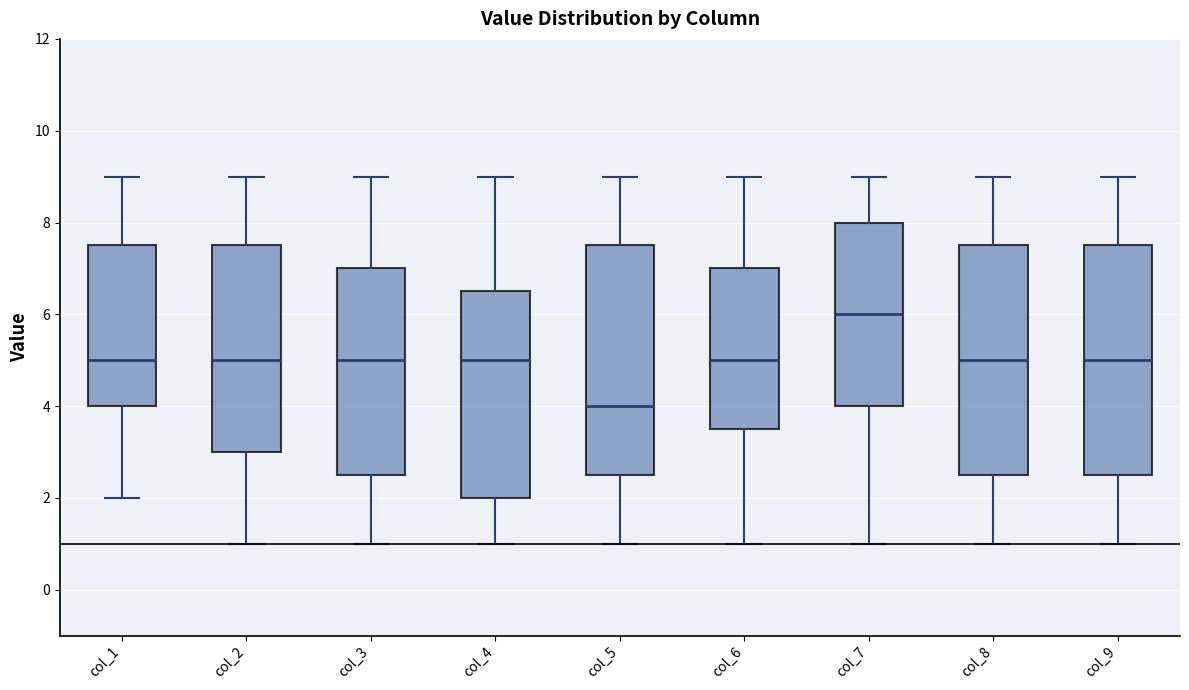

Reading left to right, transcribe this box plot: for each box, give where its median line is, the range the box spans, and where its two whiskers end, as read against the y-axis. The values are not printed on the chart, so give them approximately, as read against the axis.

col_1: median 5.0, box 4.0 to 7.6, whiskers 2.0 to 9.0
col_2: median 5.0, box 3.0 to 7.6, whiskers 1.0 to 9.0
col_3: median 5.0, box 2.6 to 7.0, whiskers 1.0 to 9.0
col_4: median 5.0, box 2.0 to 6.6, whiskers 1.0 to 9.0
col_5: median 4.0, box 2.6 to 7.6, whiskers 1.0 to 9.0
col_6: median 5.0, box 3.6 to 7.0, whiskers 1.0 to 9.0
col_7: median 6.0, box 4.0 to 8.0, whiskers 1.0 to 9.0
col_8: median 5.0, box 2.6 to 7.6, whiskers 1.0 to 9.0
col_9: median 5.0, box 2.6 to 7.6, whiskers 1.0 to 9.0